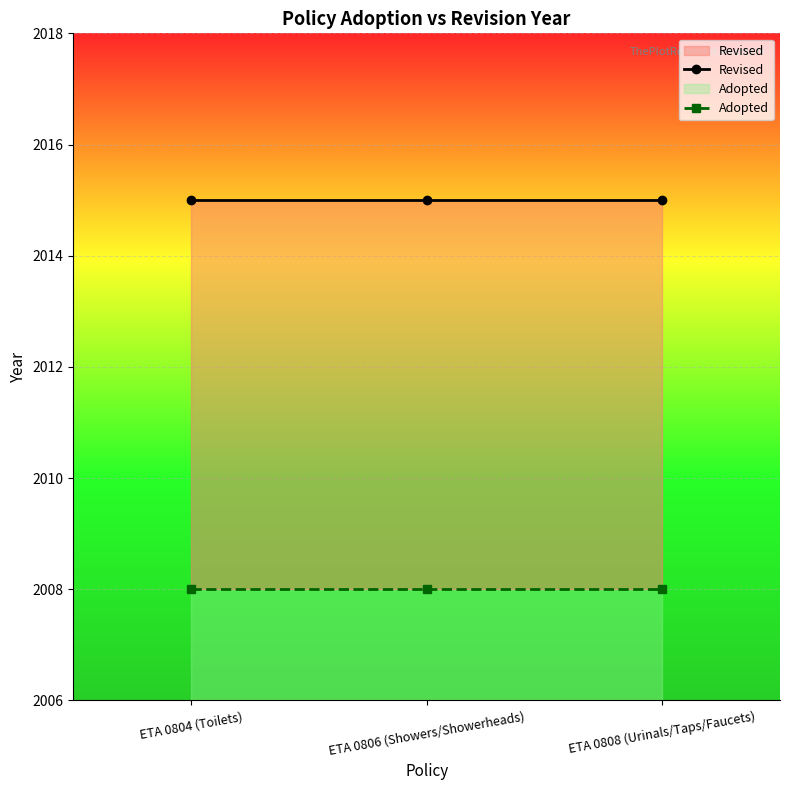

Reading left to right, what are all the values shown in this chart?

Revised: 2015	2015	2015
Adopted: 2008	2008	2008